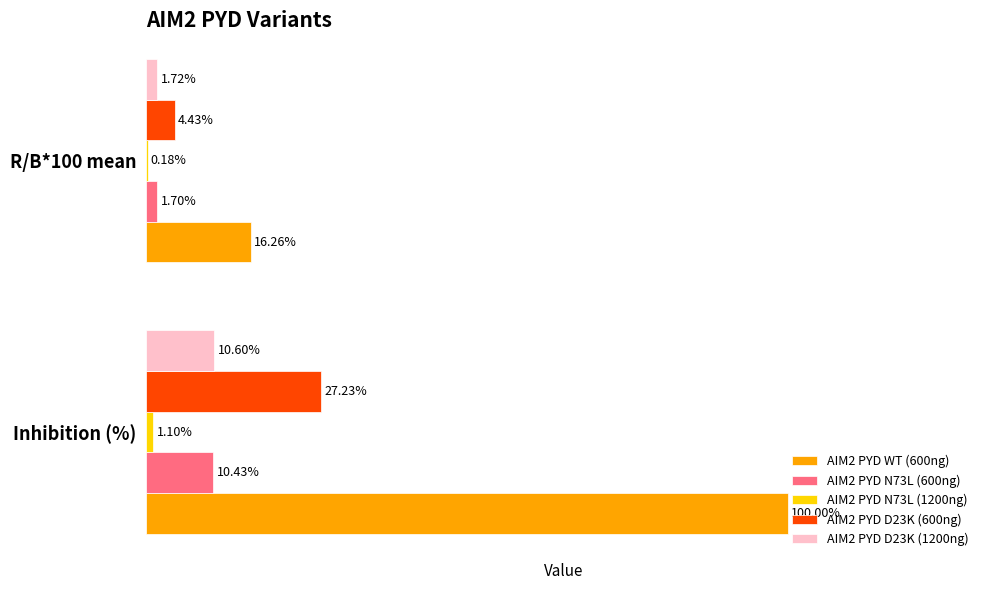

At which category is the sum across all series the highest?

Inhibition (%)